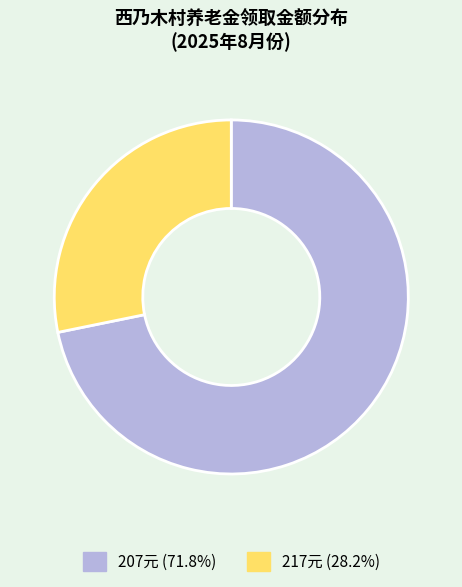

Is there any slice that represents more than half of the pie?

Yes